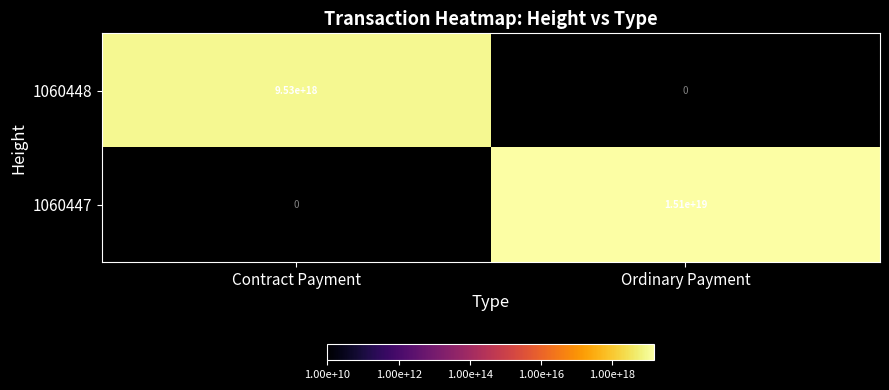

Which series has the largest total across all categories?

1060447